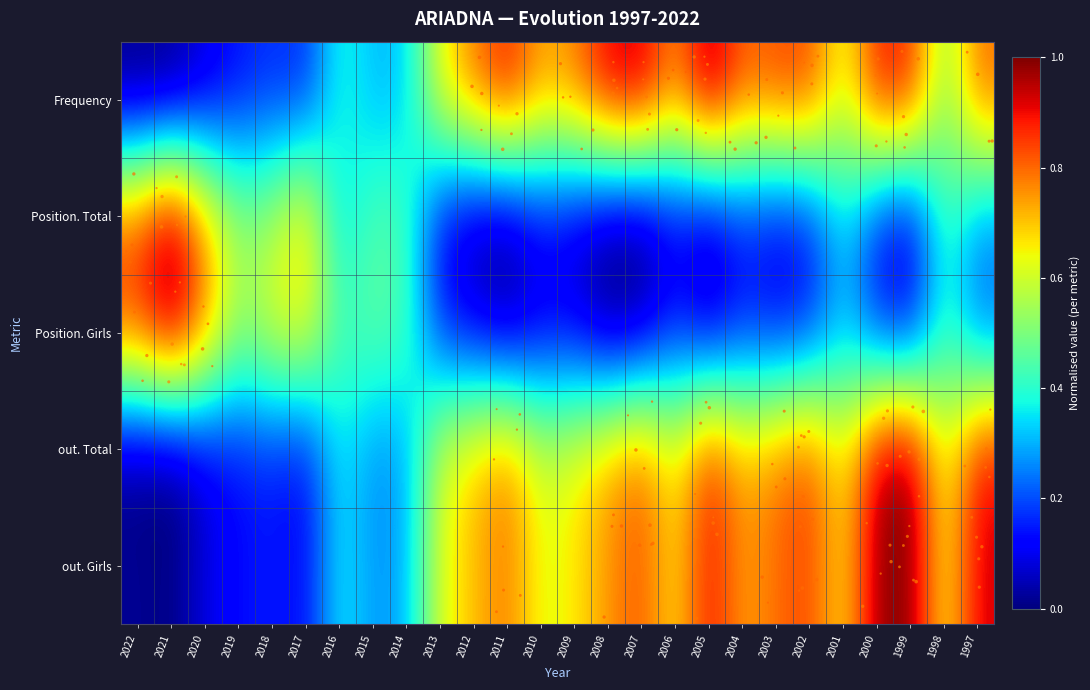

At which category is the sum across all series the highest?

2000